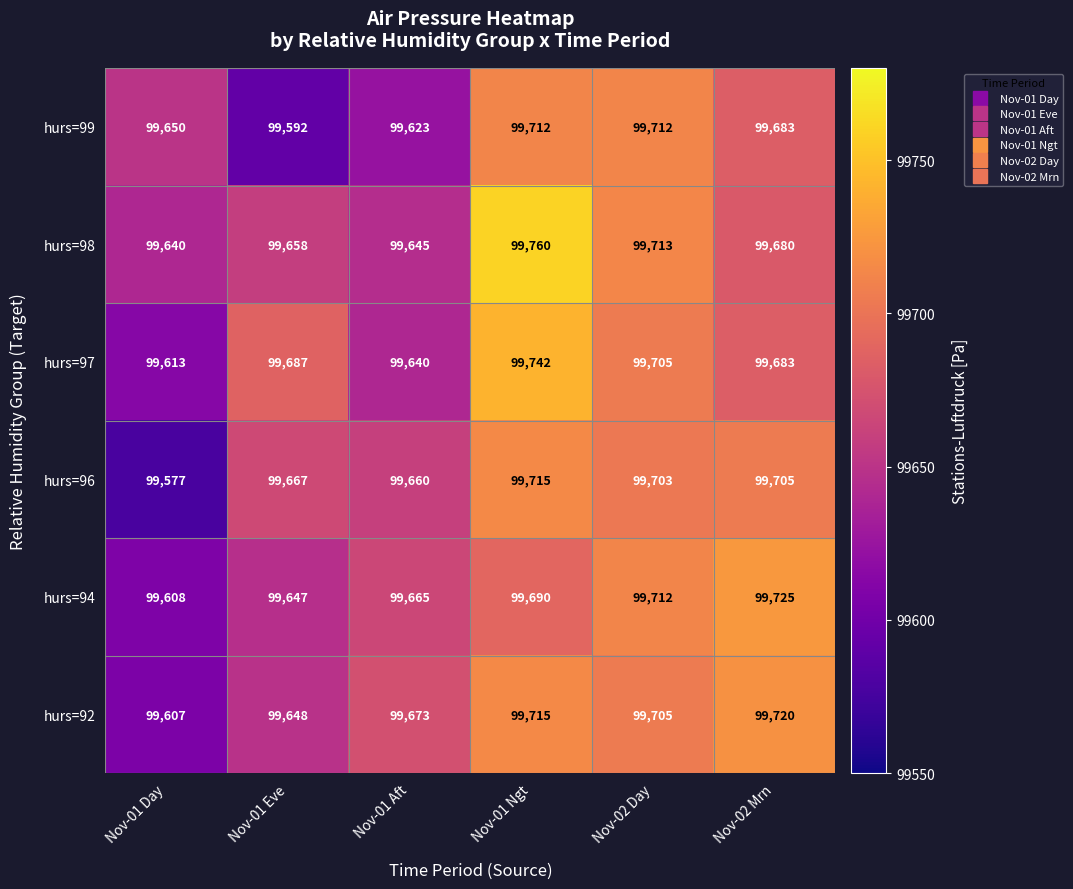

What is the average value of the hurs=97 series?

99678